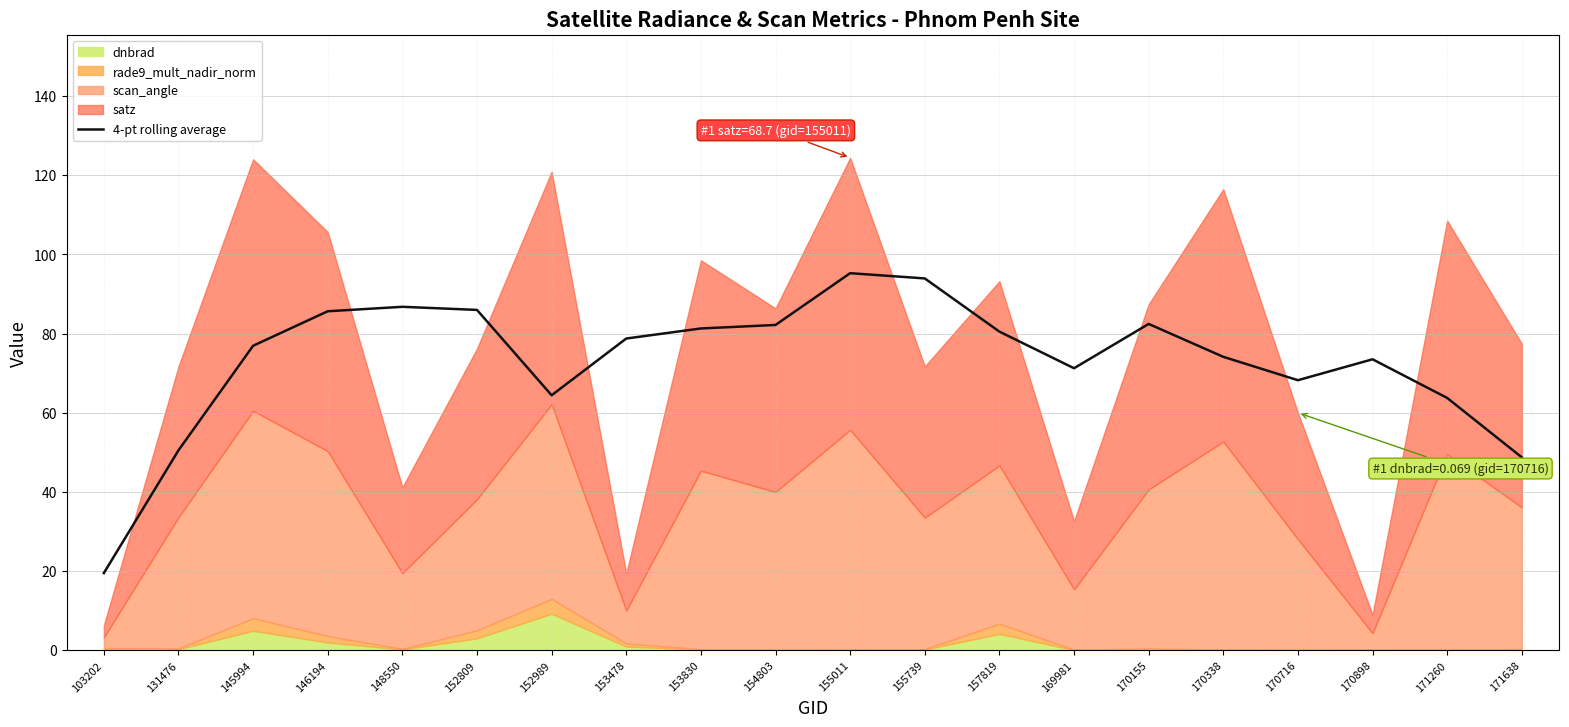

Where is the data nearest to the value 57?

131476